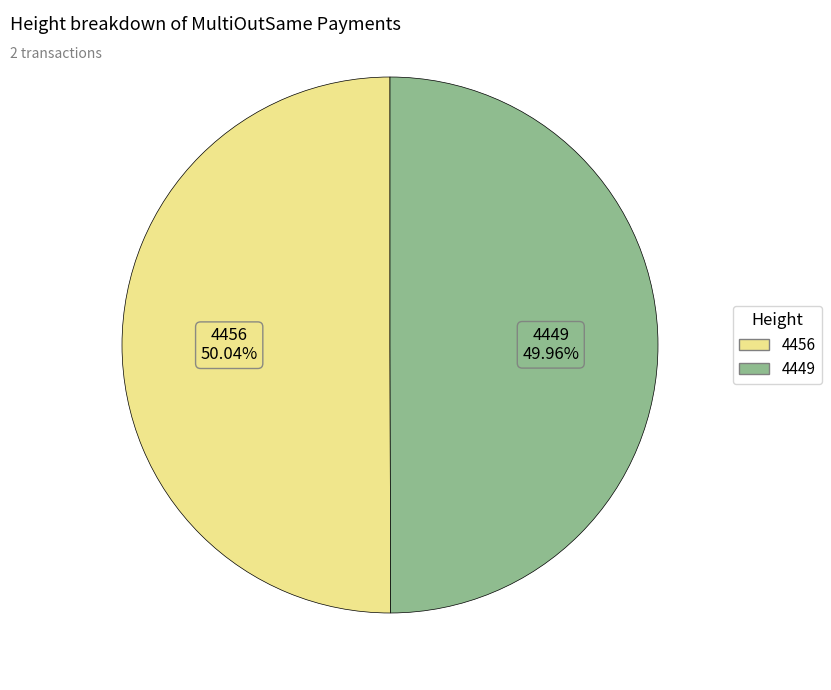

Approximately how many times larger is the value at 4456 compared to 4449?

1.0